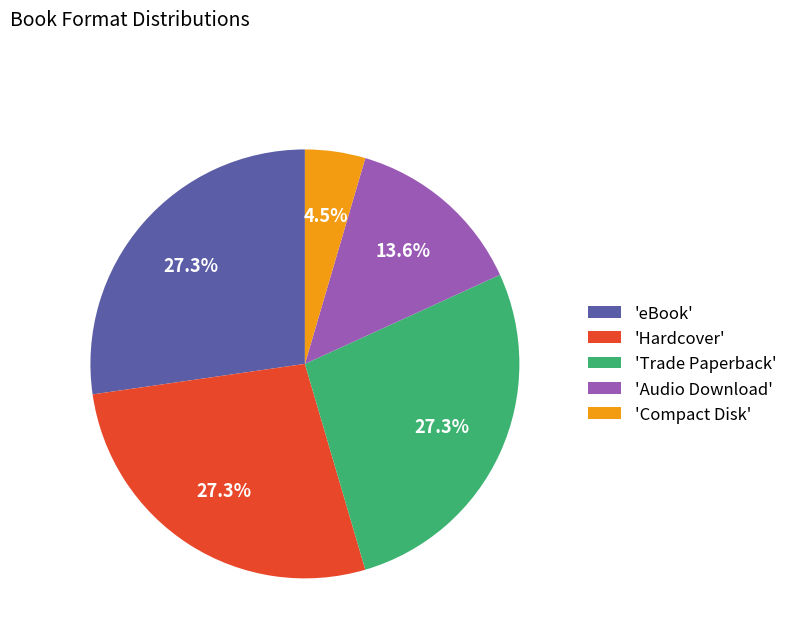

Is 'Compact Disk' the majority of the pie?

No